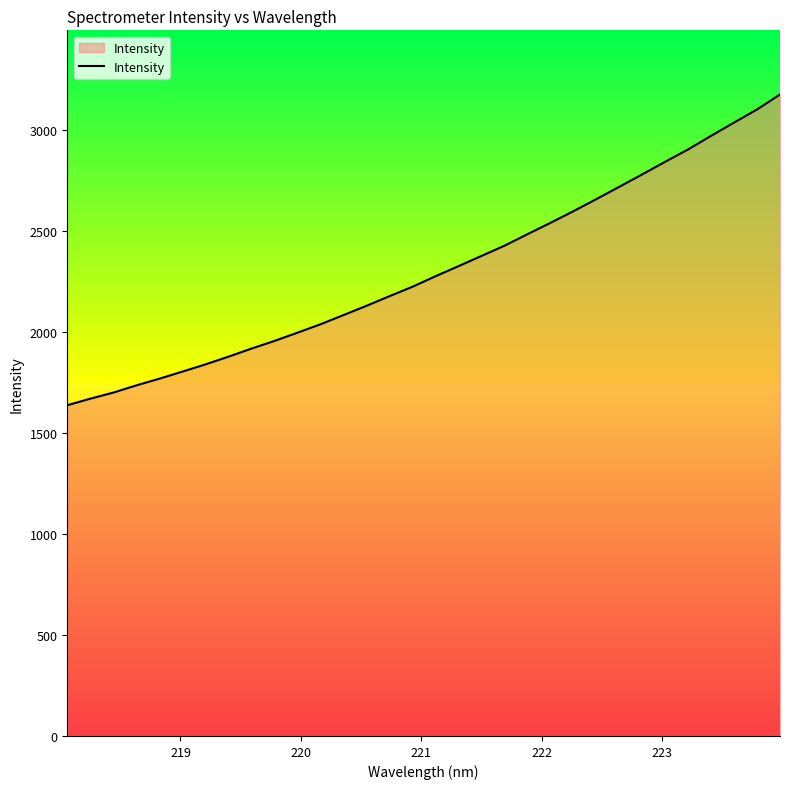

What is the maximum value shown in the chart?

3173.3